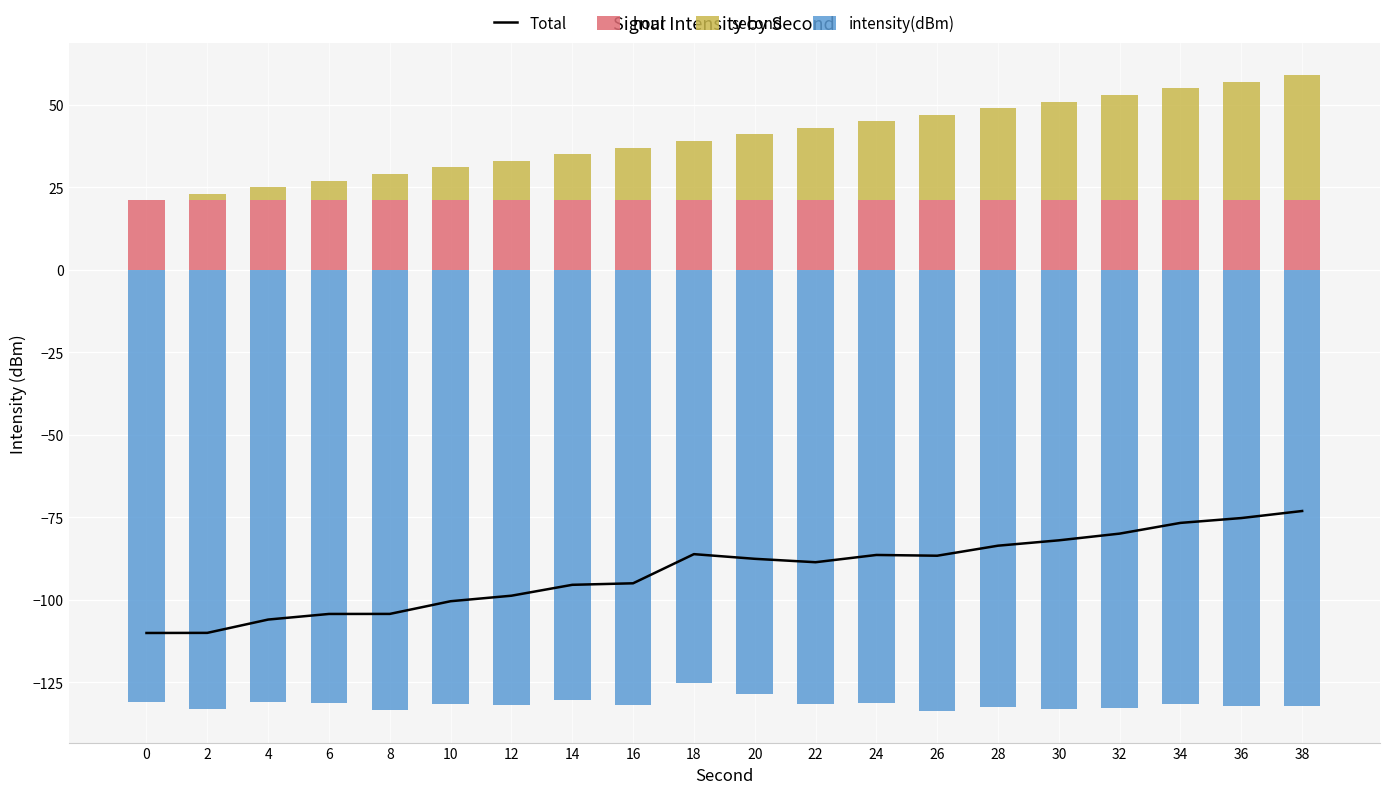

Which series has the largest total across all categories?

hour